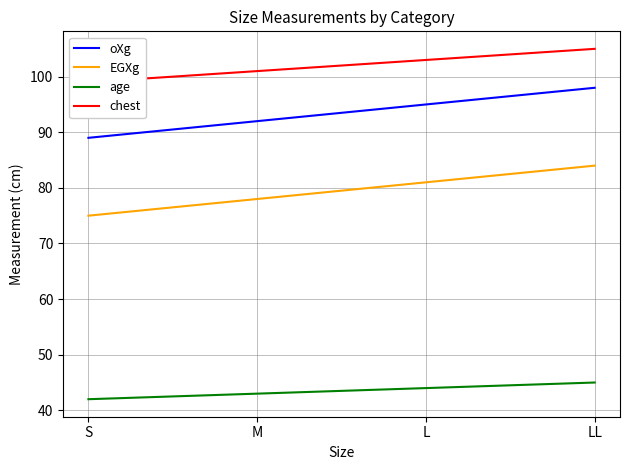

What is the label of the 2nd point from the right?

L